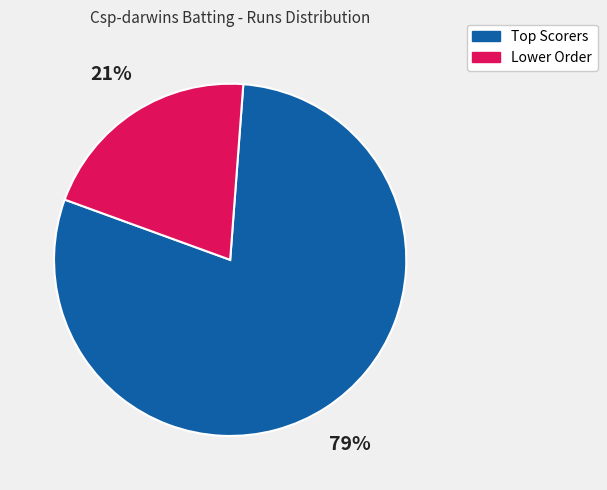

How many slices are in this pie chart?

2